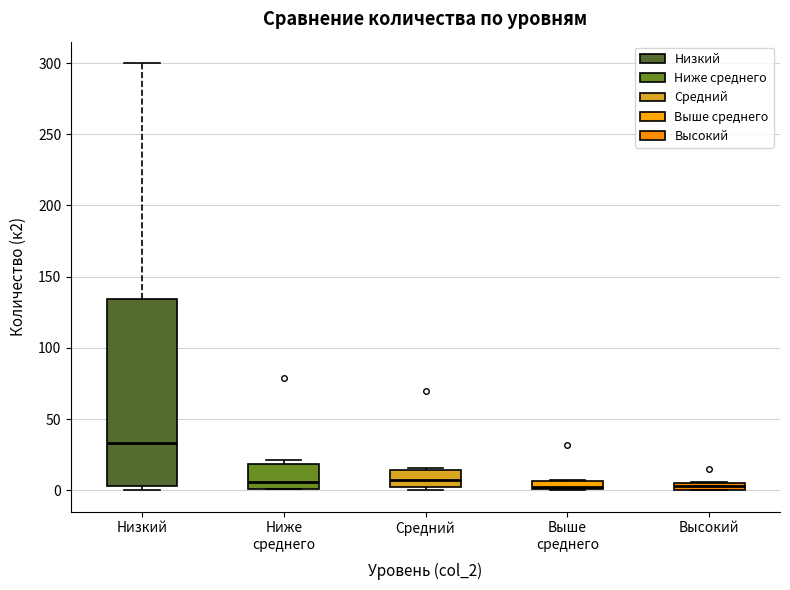

Which box is the tallest, from its lower edge to its upper edge?

Низкий